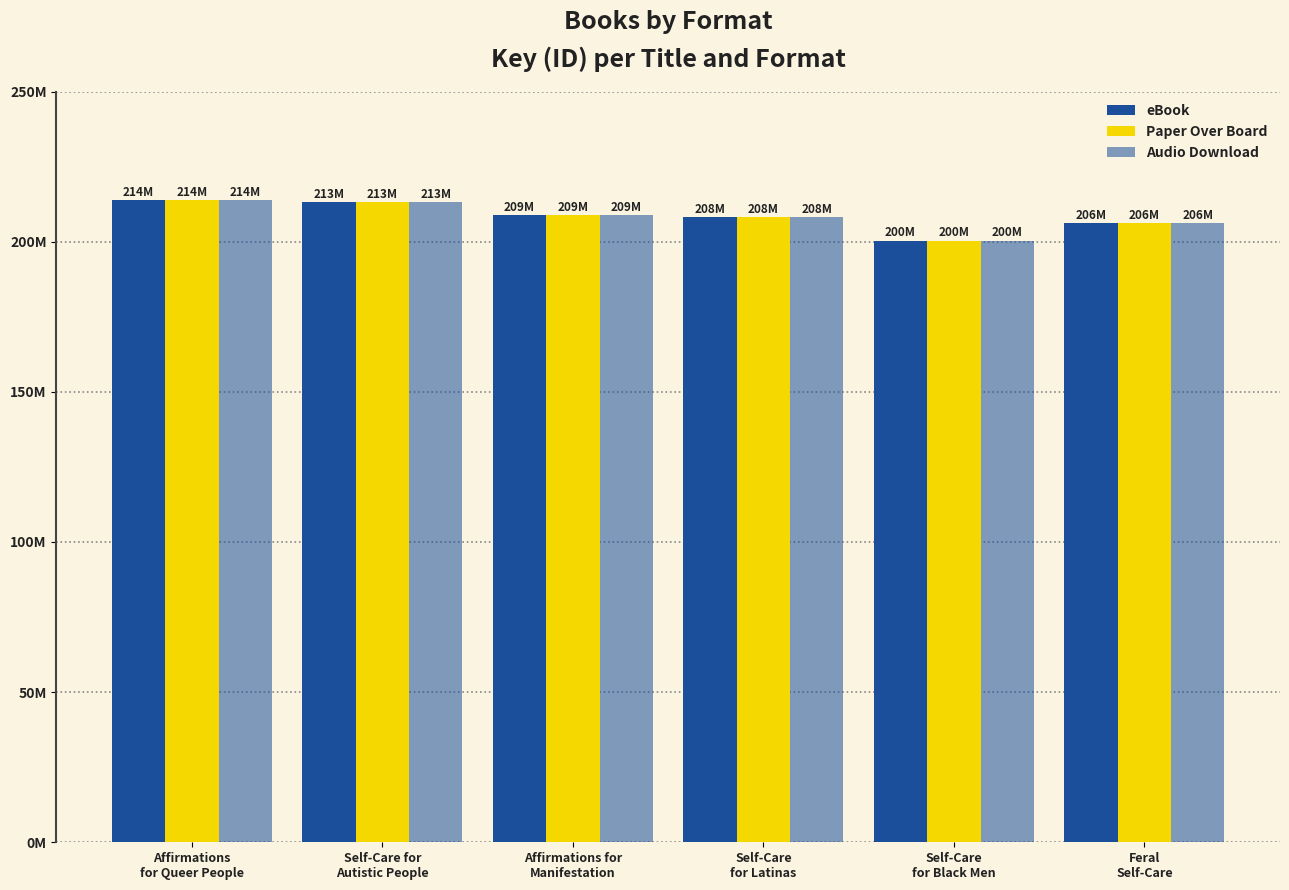

Reading left to right, transcribe all the data shown in this chart.

eBook: Affirmations
for Queer People=213867579	Self-Care for
Autistic People=213049472	Affirmations for
Manifestation=208845246	Self-Care
for Latinas=208203617	Self-Care
for Black Men=200385867	Feral
Self-Care=206069654
Paper Over Board: Affirmations
for Queer People=213867579	Self-Care for
Autistic People=213049472	Affirmations for
Manifestation=208845246	Self-Care
for Latinas=208203617	Self-Care
for Black Men=200385867	Feral
Self-Care=206069654
Audio Download: Affirmations
for Queer People=213867579	Self-Care for
Autistic People=213049472	Affirmations for
Manifestation=208845246	Self-Care
for Latinas=208203617	Self-Care
for Black Men=200385867	Feral
Self-Care=206069654